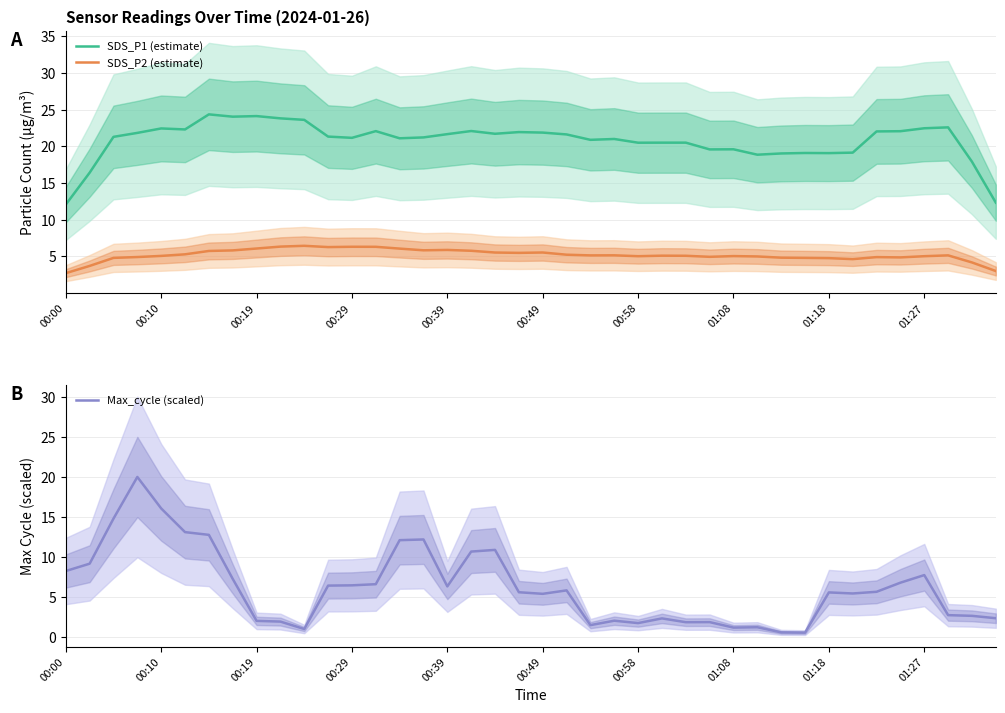

True or false: Max_cycle (scaled) has a value of 6.5 at 11.

True